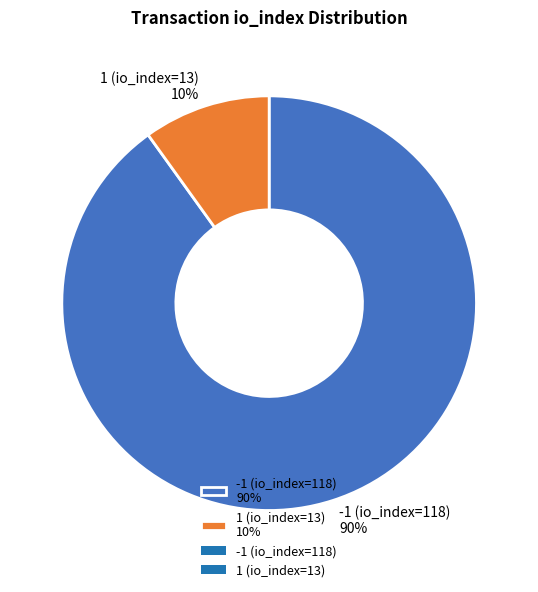

Rank the categories by value from lowest to highest.

1 (io_index=13), -1 (io_index=118)